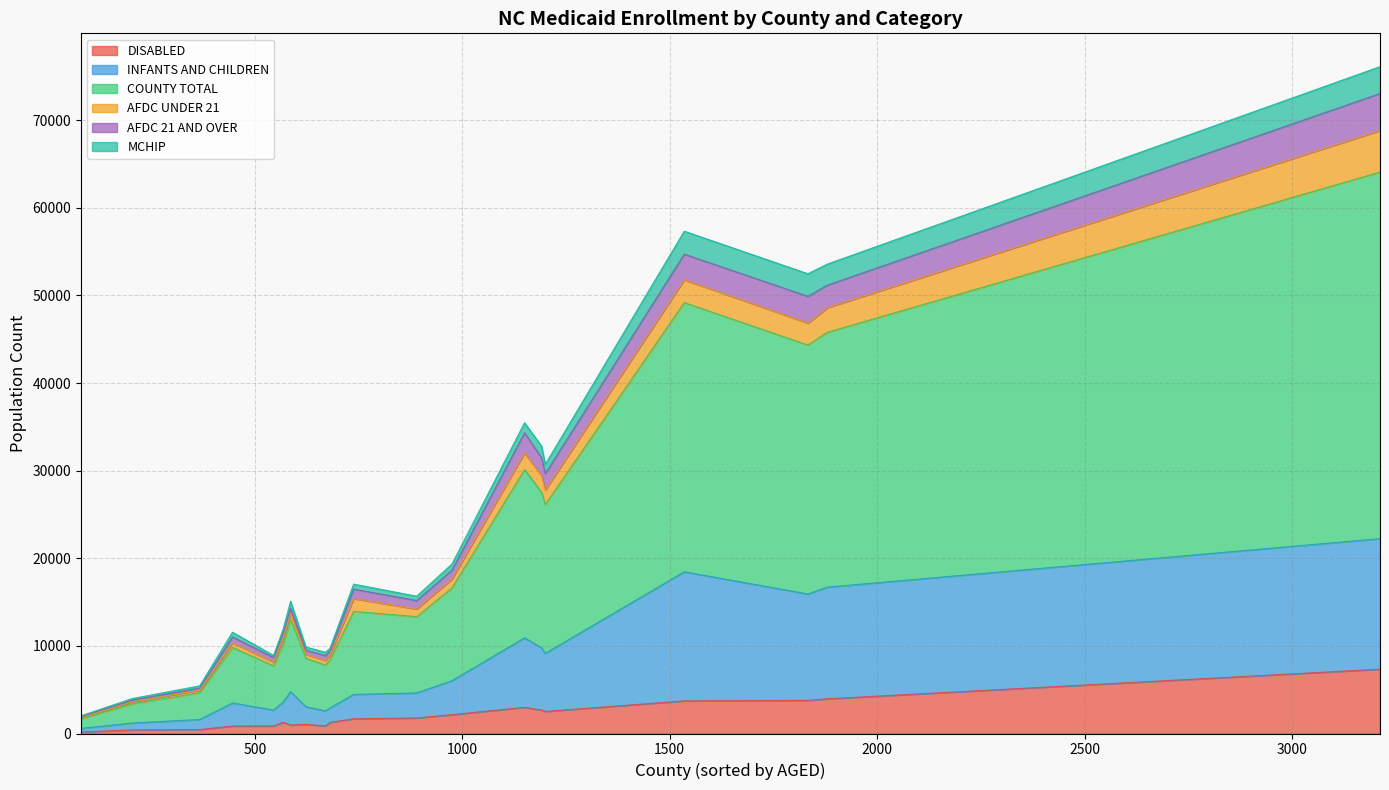

Read the INFANTS AND CHILDREN value at CALDWELL, to the nearest 10.

6620